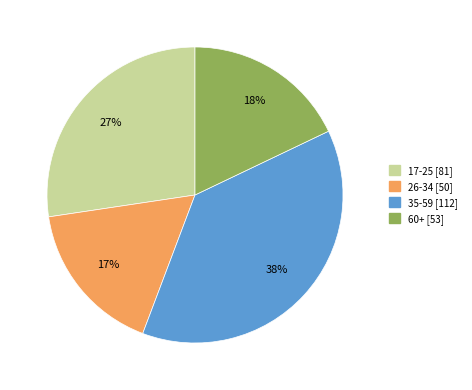

Combined, do 60+ and 17-25 account for over 50%?

No